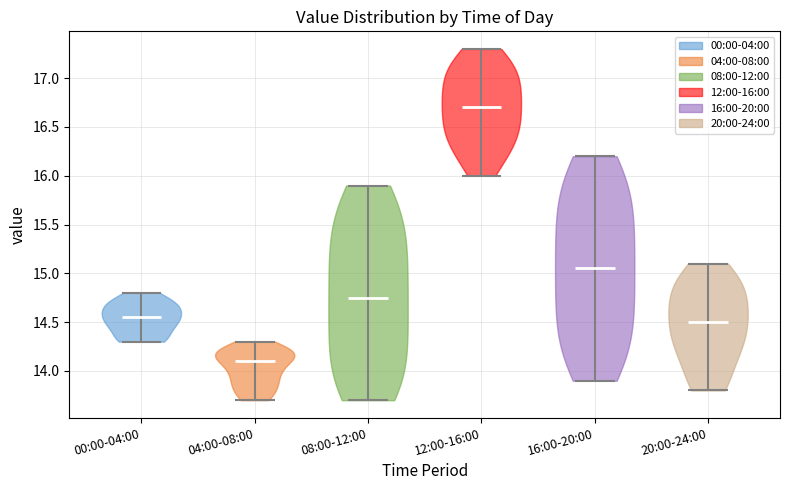

Which violin has the highest median line?

12:00-16:00